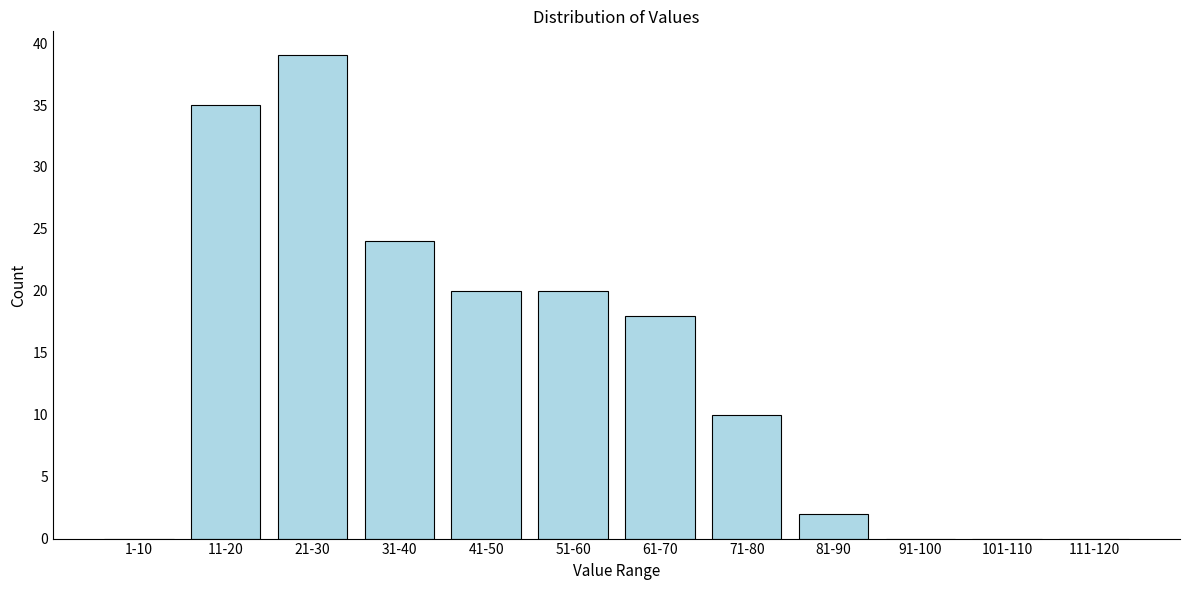

Reading left to right, what are all the values shown in this chart?

1-10=0	11-20=35	21-30=39	31-40=24	41-50=20	51-60=20	61-70=18	71-80=10	81-90=2	91-100=0	101-110=0	111-120=0